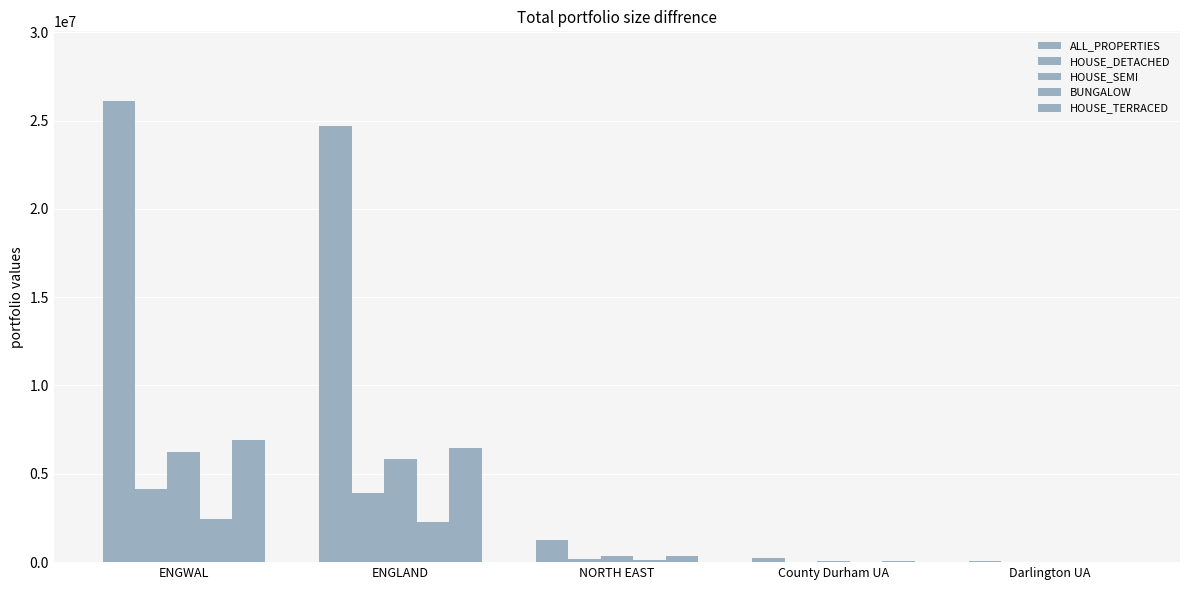

Does the chart contain stacked bars?

No